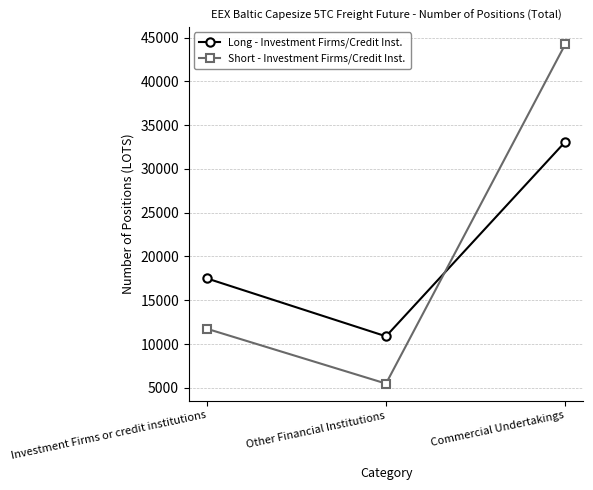

Rank the categories by Long - Investment Firms/Credit Inst. value from lowest to highest.

Other Financial Institutions, Investment Firms or credit institutions, Commercial Undertakings